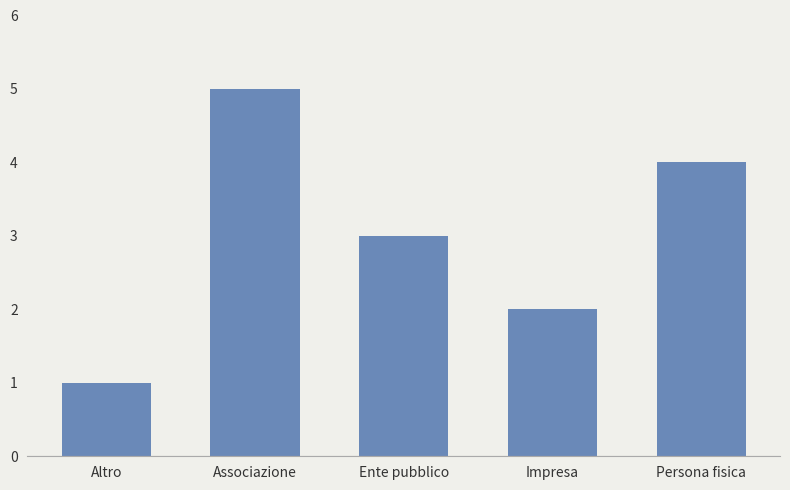

Reading right to left, transcribe all the data shown in this chart.

4	2	3	5	1